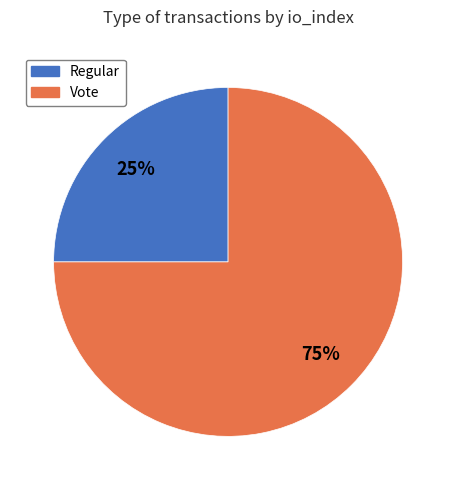

Rank the categories by value from highest to lowest.

Vote, Regular